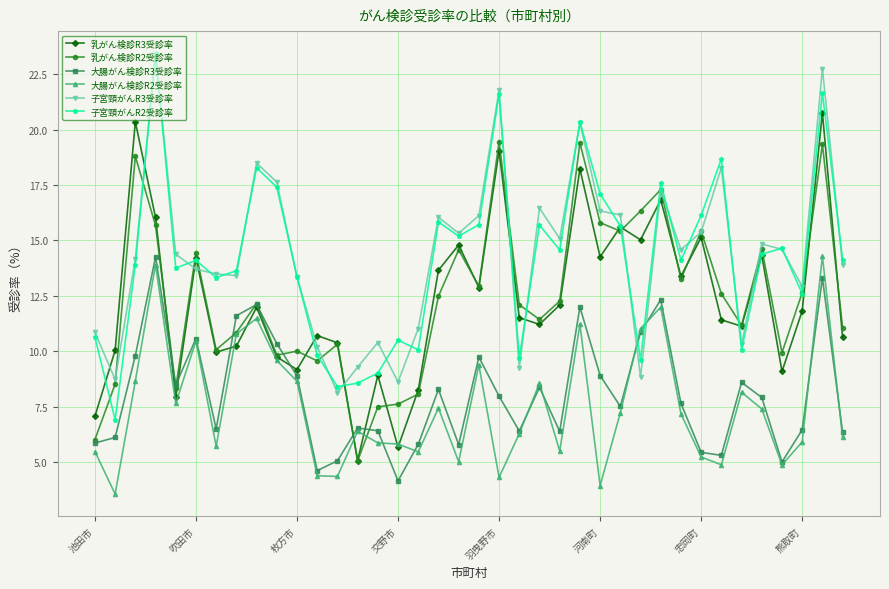

What is the value of the 子宮頸がんR3受診率 point at the 30th from the left?

14.6